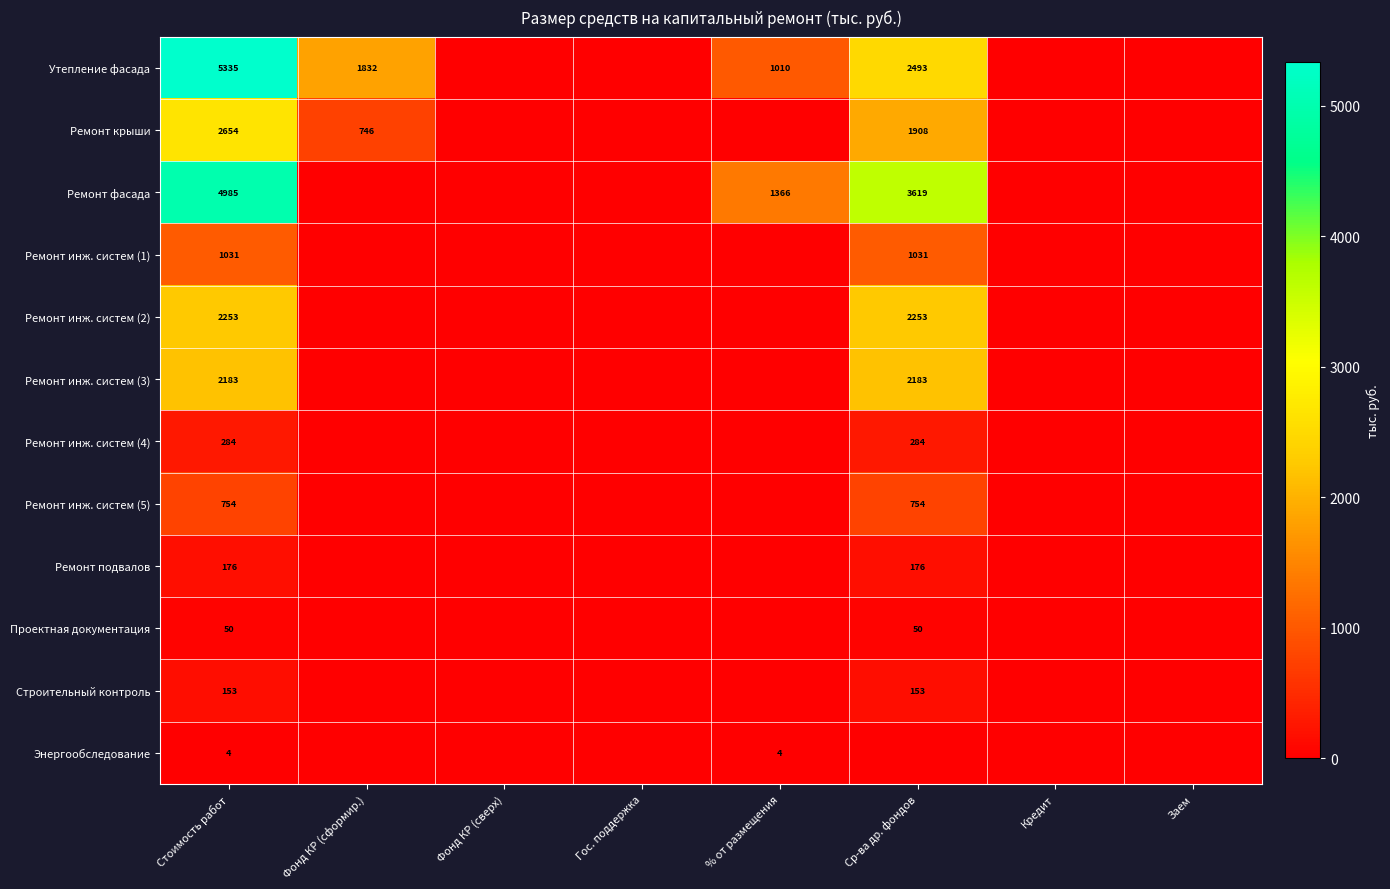

The value of Утепление фасада at Стоимость работ is 3255. True or false?

False